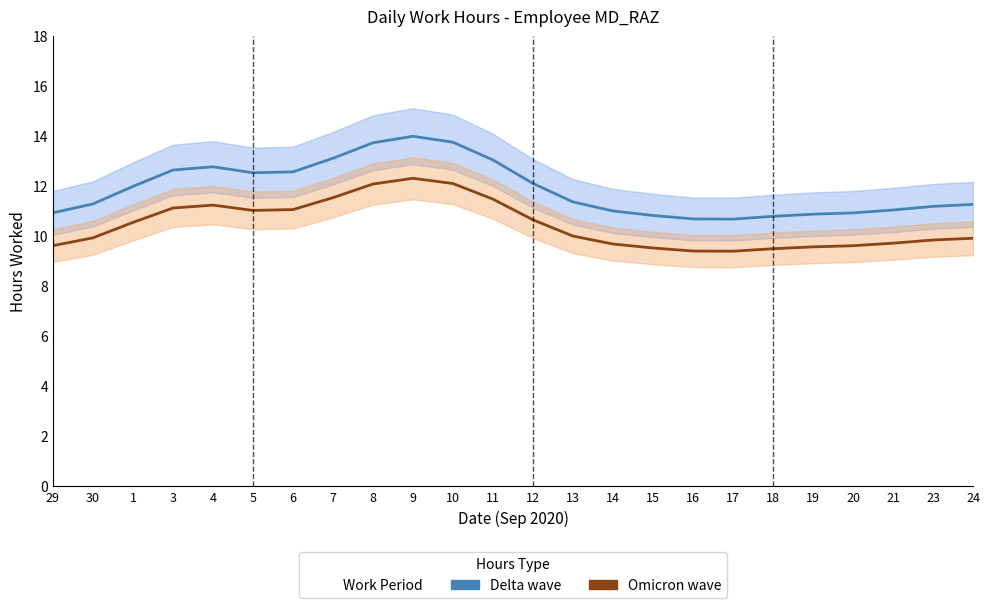

The value of Delta wave at 17 is 10.7. True or false?

True